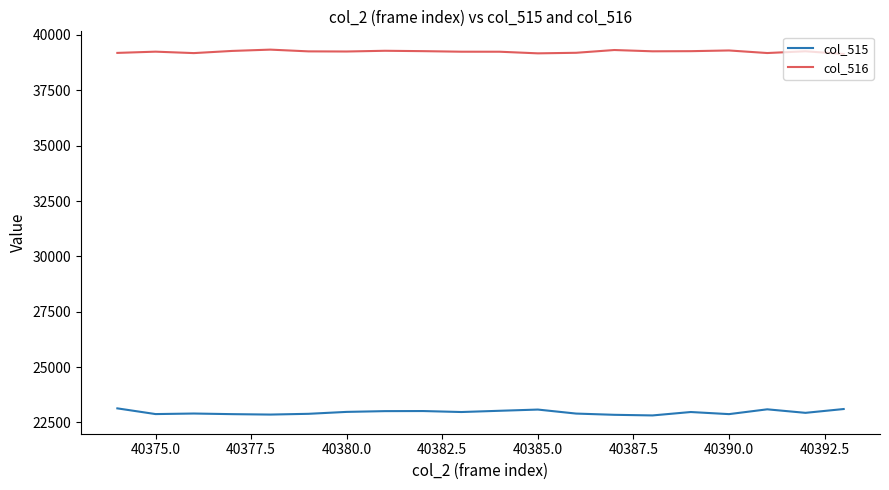

True or false: col_515 and col_516 intersect in this chart.

False